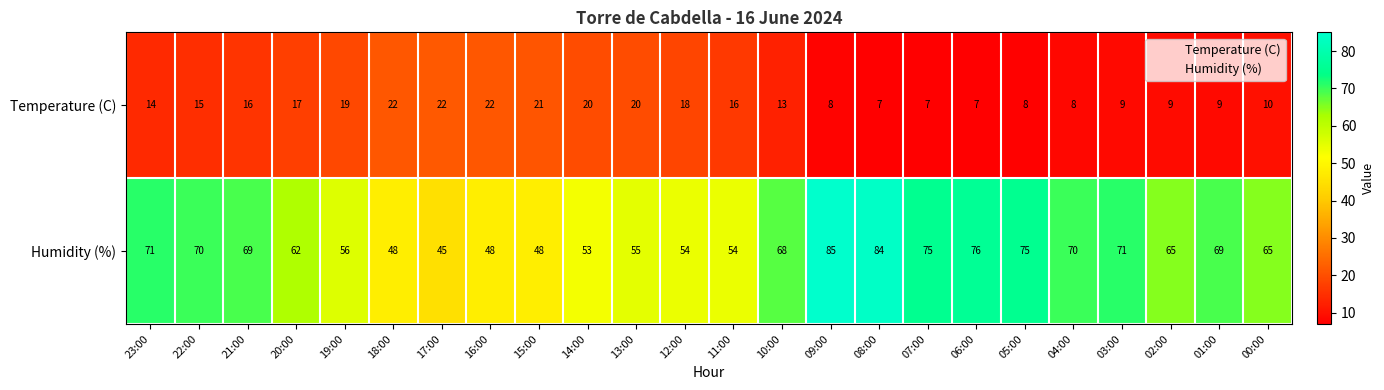

Which series has the largest range (max minus min)?

Humidity (%)